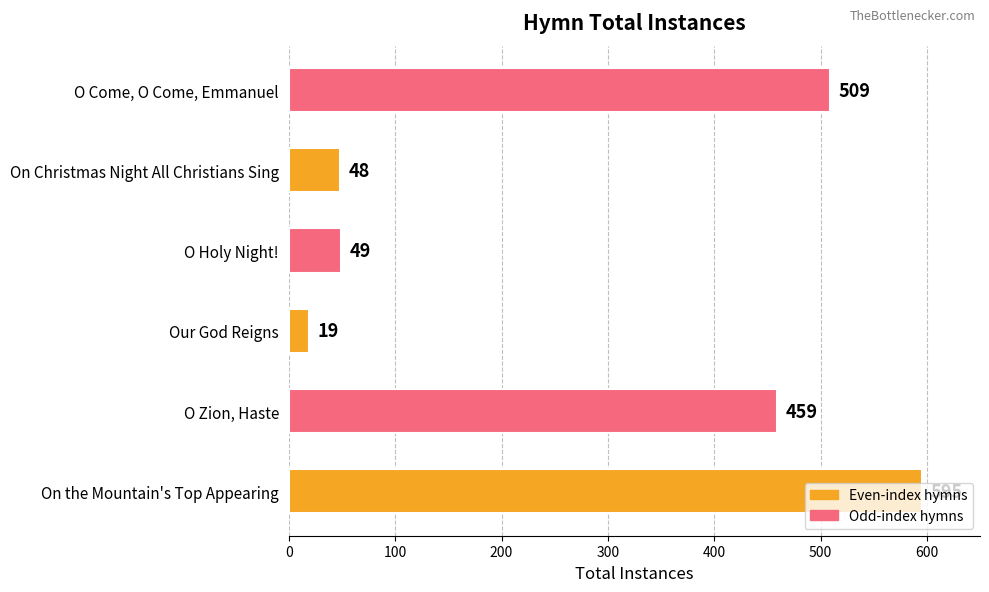

What is the difference between the second highest and minimum values?

490